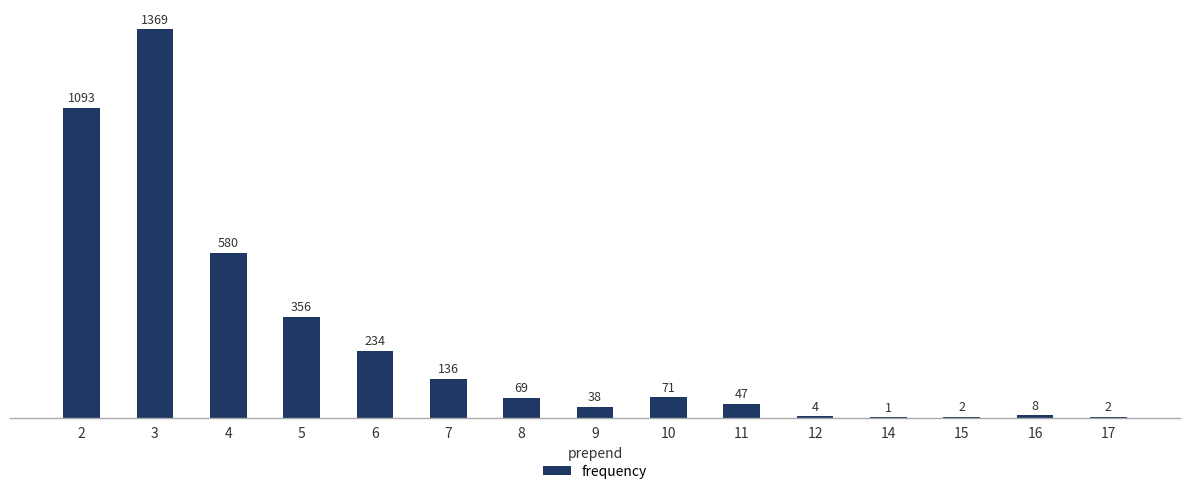

What is the sum of the values at 16 and 6?

242